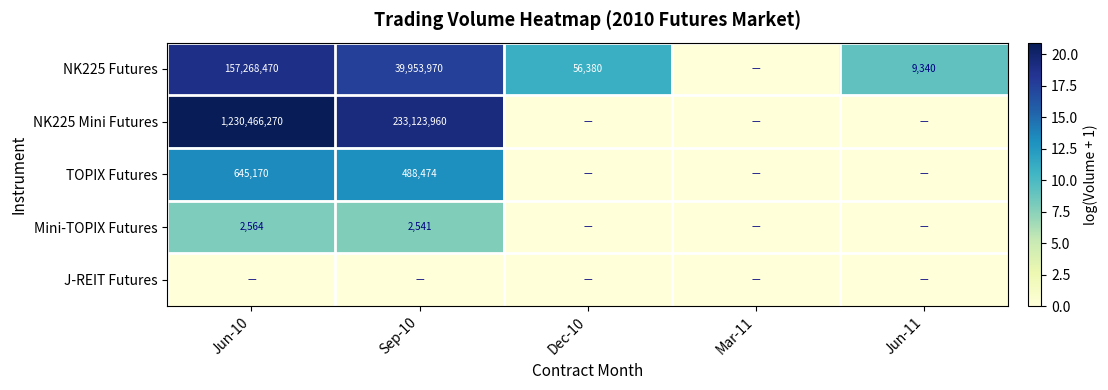

The NK225 Mini Futures series shows 767389961 at Jun-10. True or false?

False